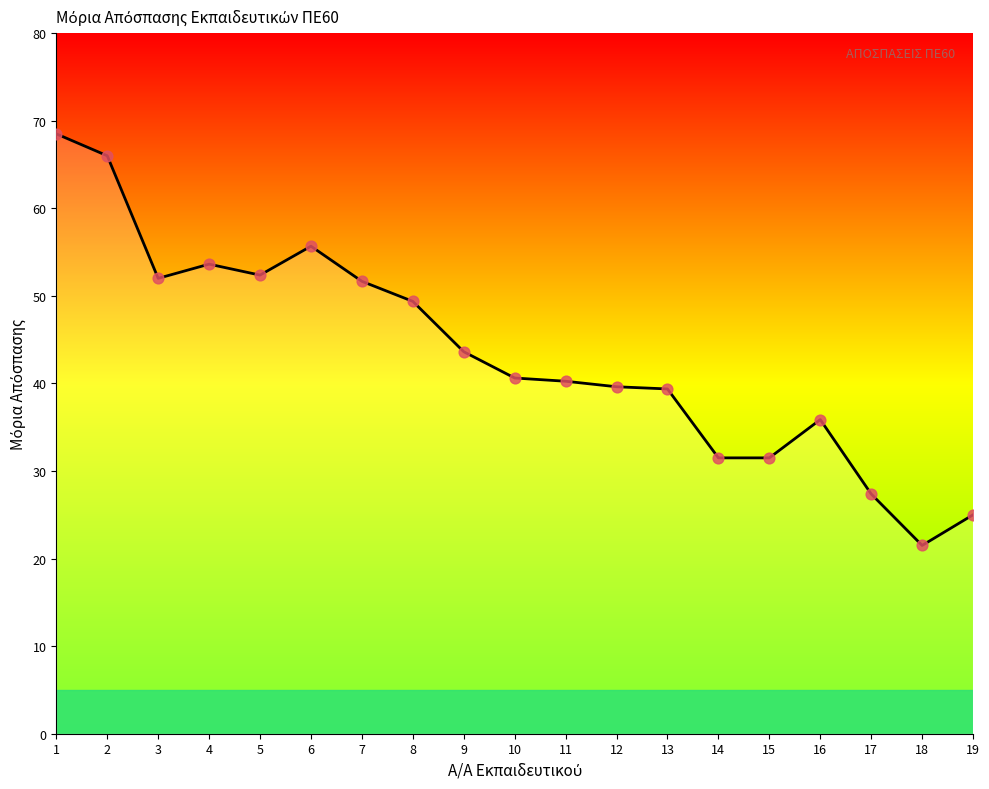

Approximately how many times larger is the value at 16 compared to 15?

1.1